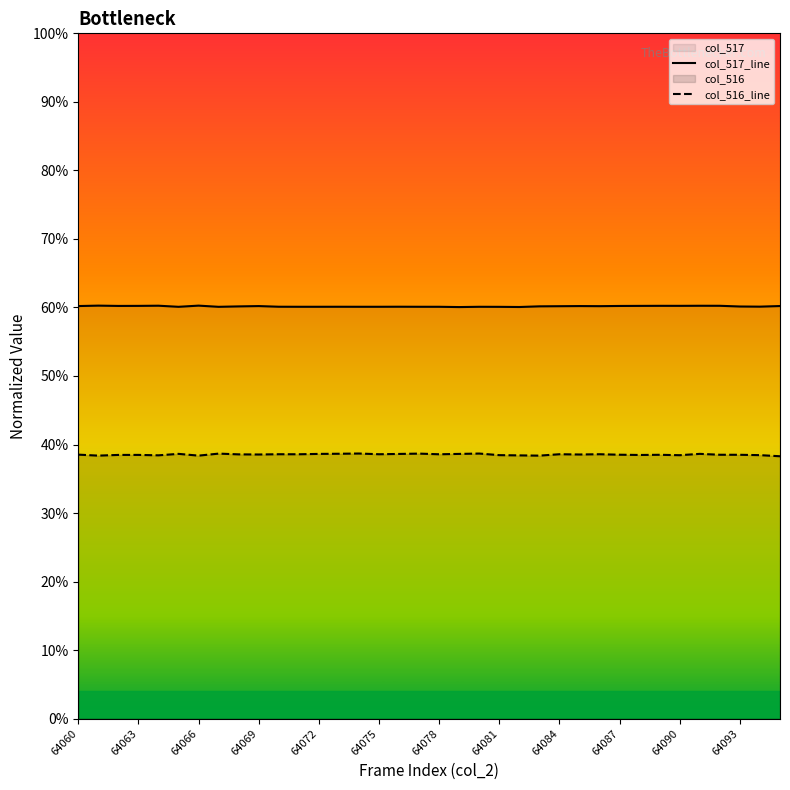

Does the chart display data point markers on the line(s)?

No